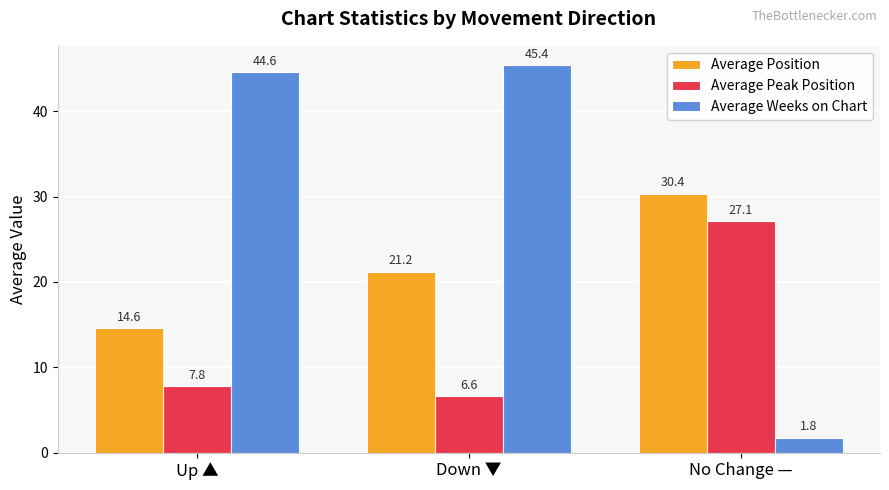

At Down ▼, list the series in order from largest to smallest.

Average Weeks on Chart, Average Position, Average Peak Position